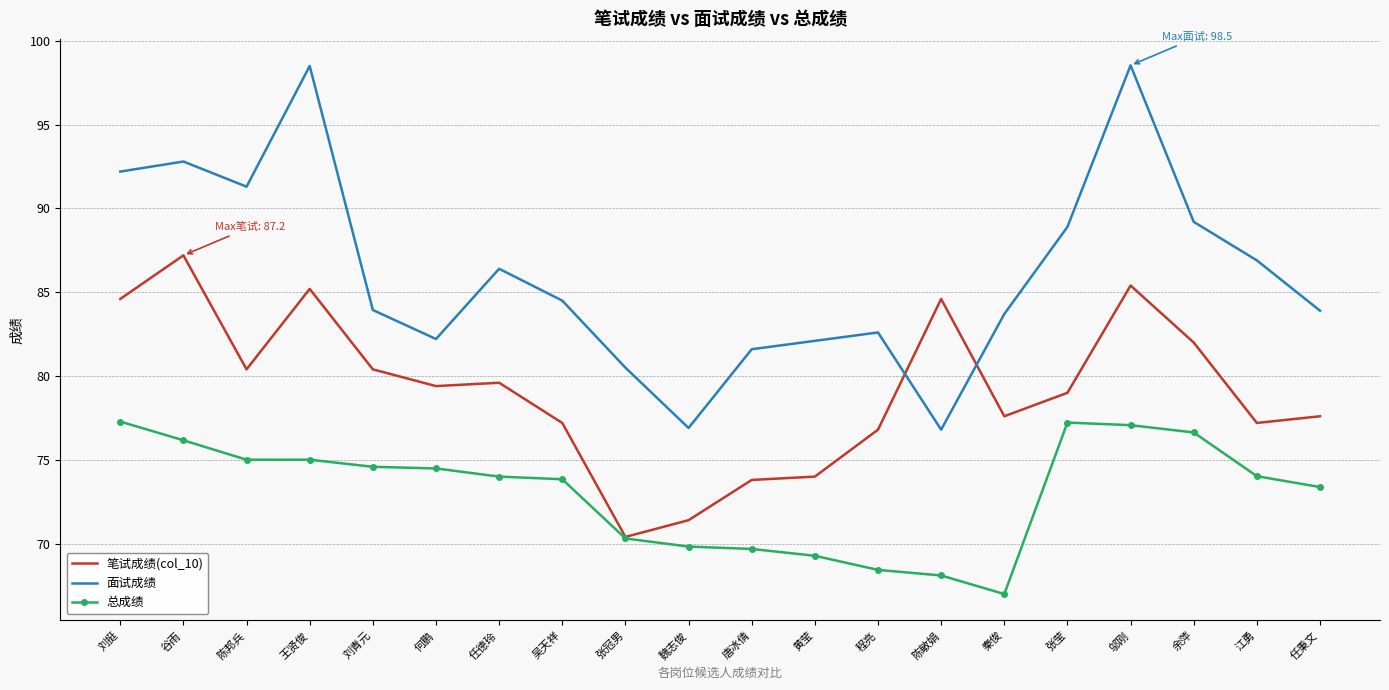

True or false: 面试成绩 and 总成绩 intersect in this chart.

False